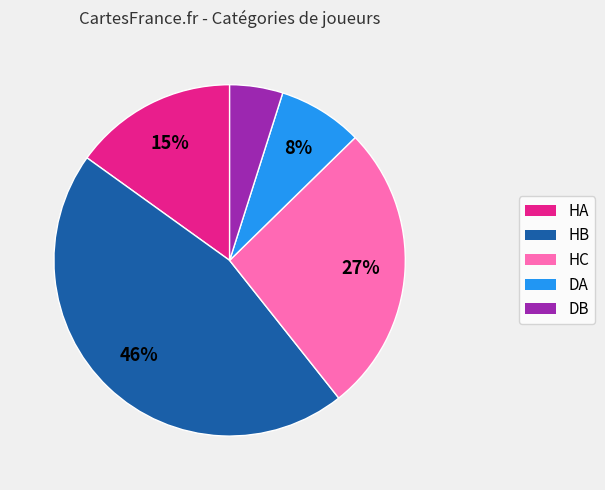

Is there any slice that represents more than half of the pie?

No